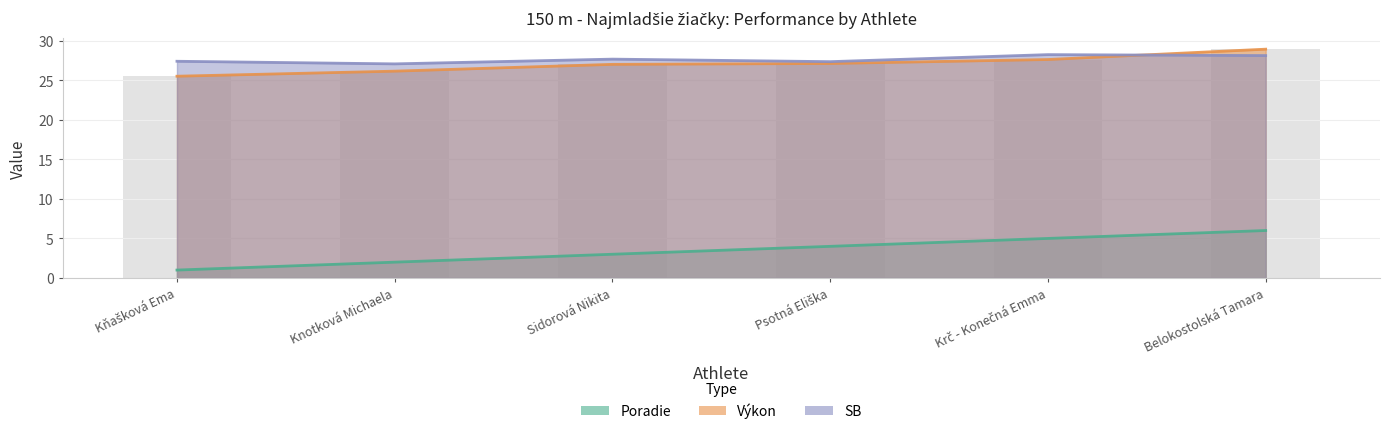

True or false: Výkon has a value of 27.6 at Krč - Konečná Emma.

True